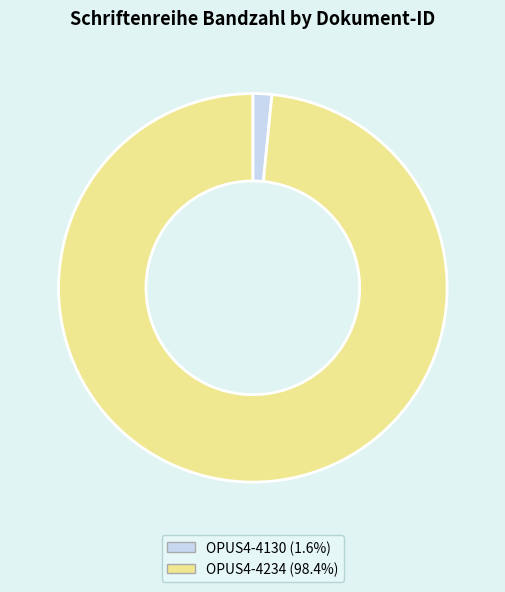

Combined, do OPUS4-4234 and OPUS4-4130 account for over 50%?

Yes